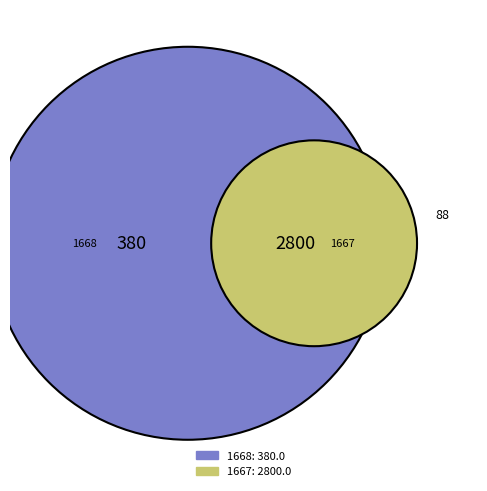

To the nearest percent, what is the combined percentage of 1668 and 1667?

100%